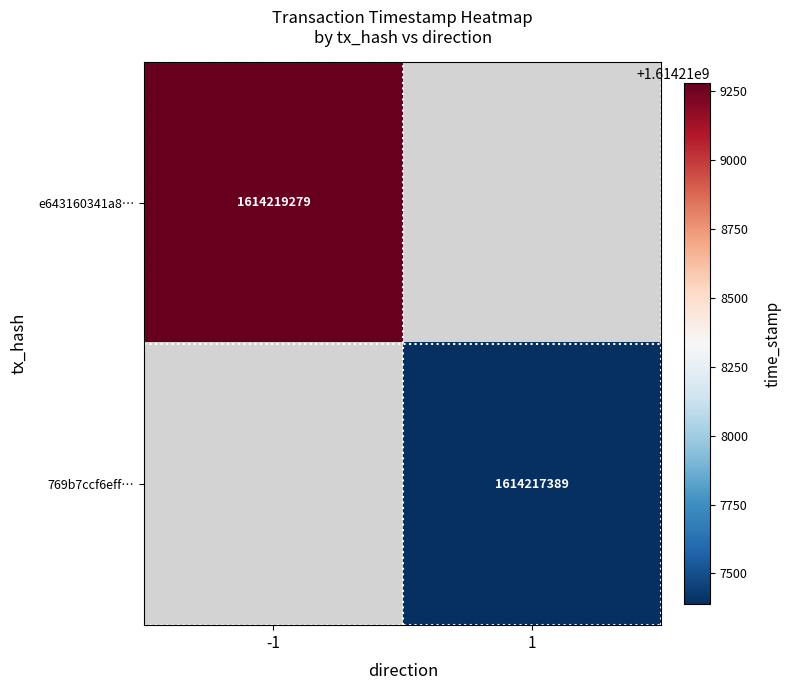

The value of e643160341a8… at -1 is 1614219279. True or false?

True